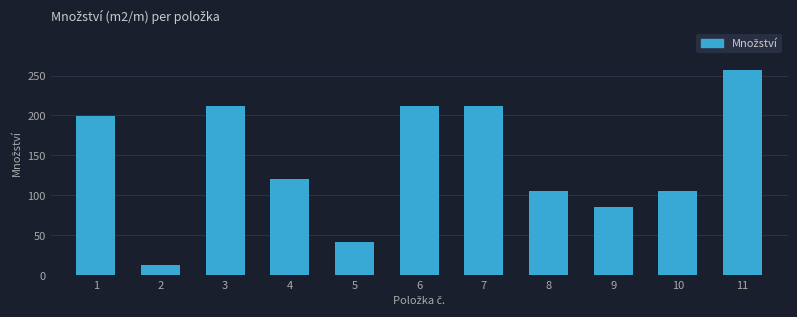

What is the smallest value displayed?

12.6